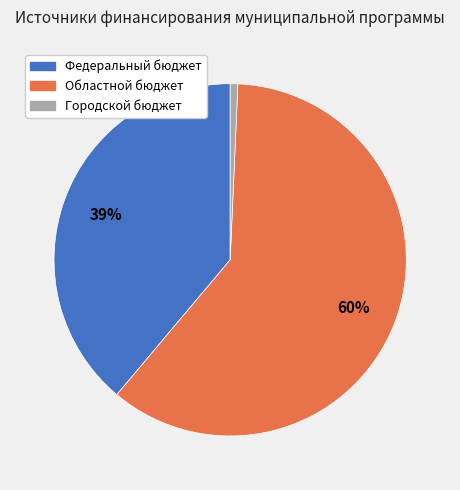

Which slice is the smallest?

Городской бюджет